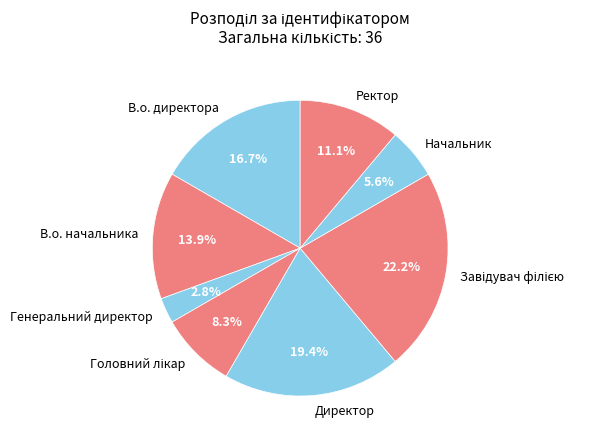

What is the smallest slice in the pie chart?

Генеральний директор